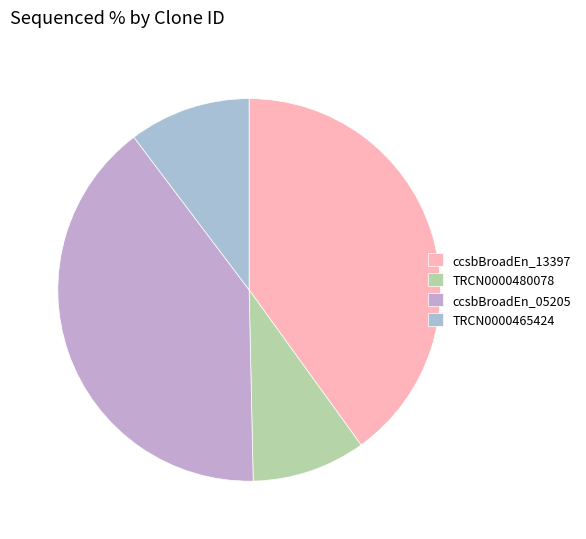

True or false: ccsbBroadEn_13397 accounts for 40% of the total.

True